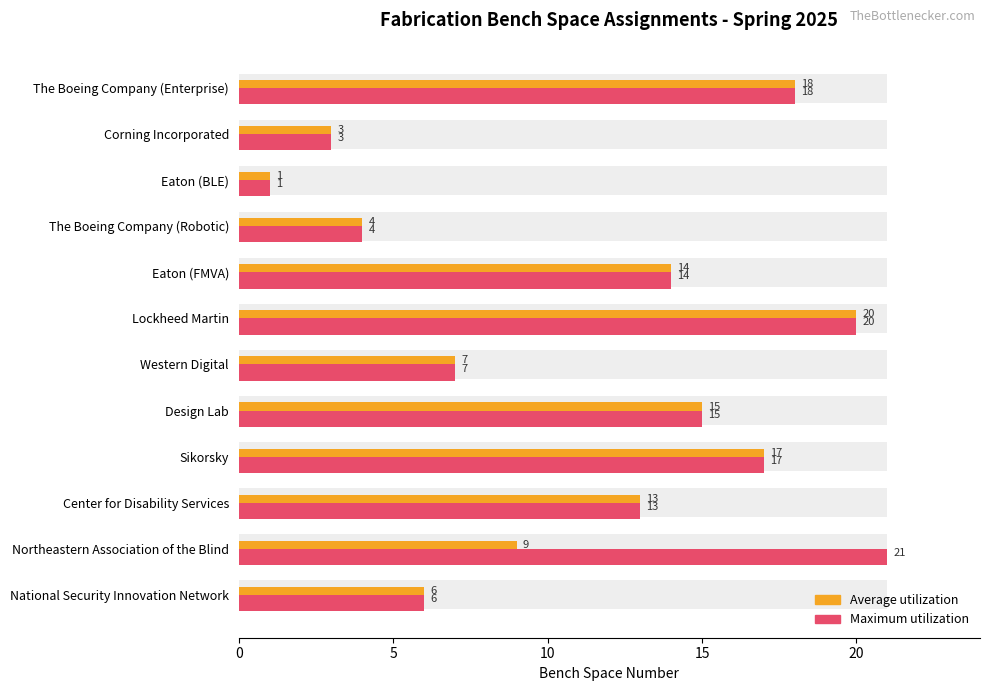

Reading left to right, extract all data points from this chart.

Average utilization: 6	9	13	17	15	7	20	14	4	1	3	18
Maximum utilization: 6	21	13	17	15	7	20	14	4	1	3	18